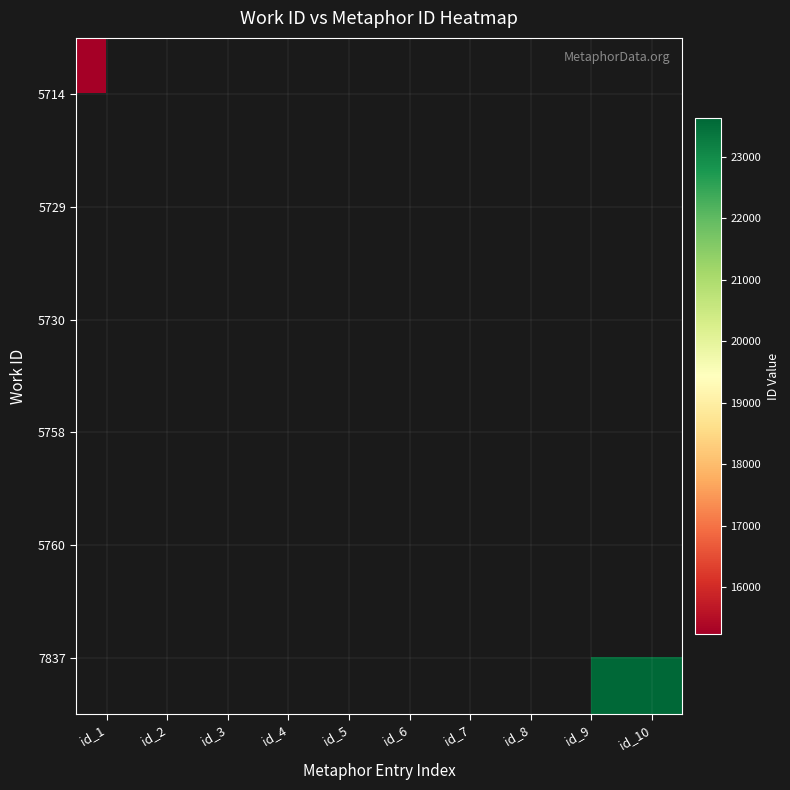

Reading right to left, transcribe all the data shown in this chart.

5714: id_10=0	id_9=0	id_8=0	id_7=0	id_6=0	id_5=0	id_4=0	id_3=0	id_2=0	id_1=15243
5729: id_10=0	id_9=0	id_8=0	id_7=0	id_6=0	id_5=0	id_4=0	id_3=0	id_2=15286	id_1=0
5730: id_10=0	id_9=0	id_8=0	id_7=0	id_6=15292	id_5=15291	id_4=15289	id_3=15287	id_2=0	id_1=0
5758: id_10=0	id_9=0	id_8=0	id_7=15340	id_6=0	id_5=0	id_4=0	id_3=0	id_2=0	id_1=0
5760: id_10=0	id_9=0	id_8=15342	id_7=0	id_6=0	id_5=0	id_4=0	id_3=0	id_2=0	id_1=0
7837: id_10=23631	id_9=23626	id_8=0	id_7=0	id_6=0	id_5=0	id_4=0	id_3=0	id_2=0	id_1=0